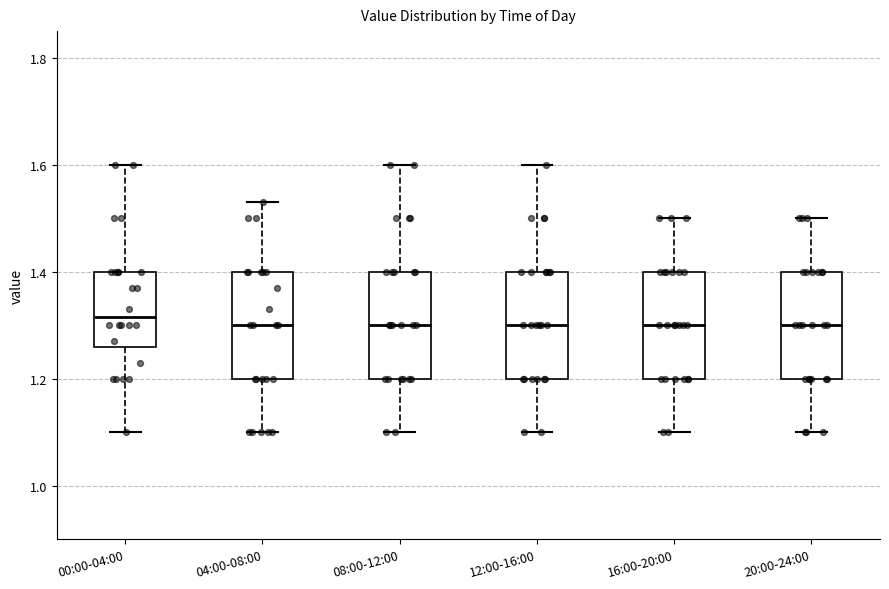

Where does the upper whisker of the box for 04:00-08:00 end on the y-axis? The values are not printed on the chart, so give them approximately, as read against the axis.

1.54